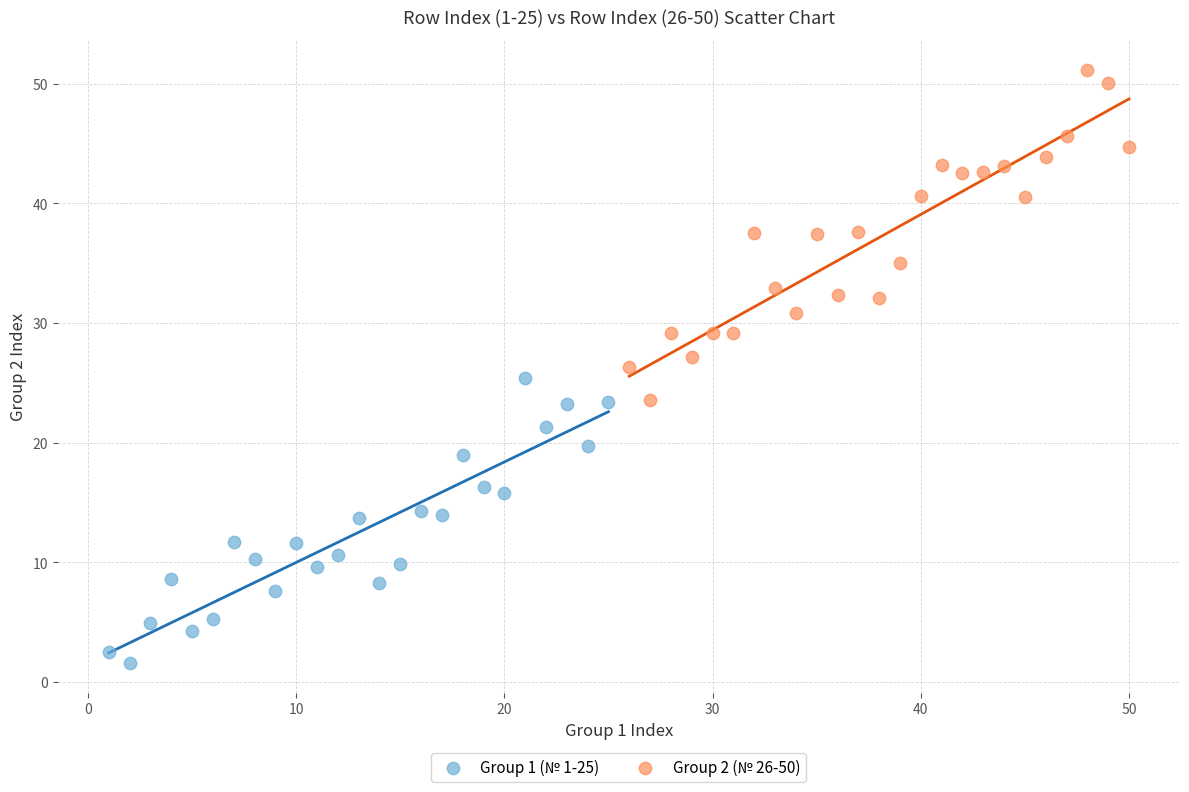

Which series has the widest spread of Y values?

Group 2 (№ 26-50)